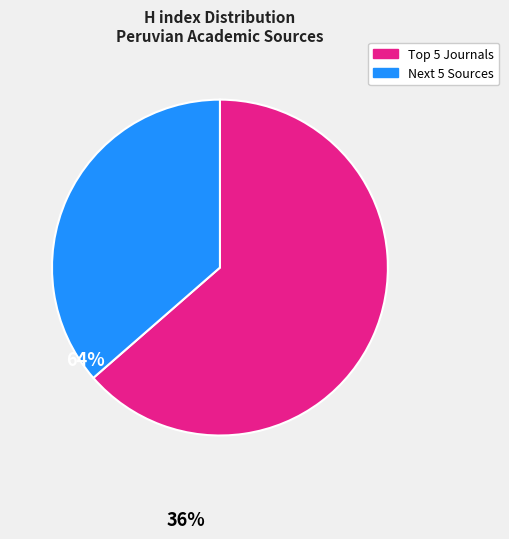

Does any single category account for the majority?

Yes